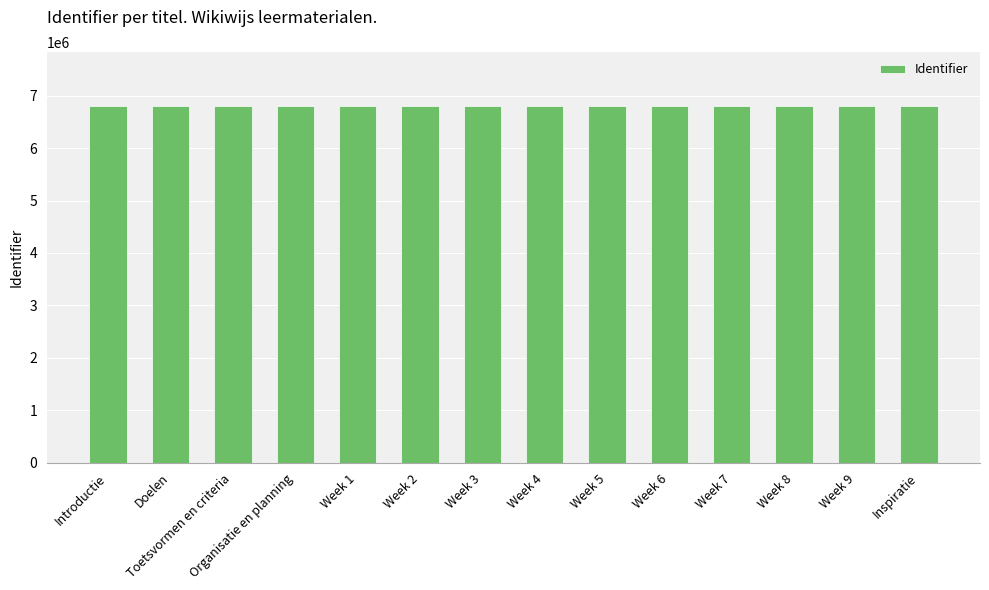

What is the maximum value shown in the chart?

6810474